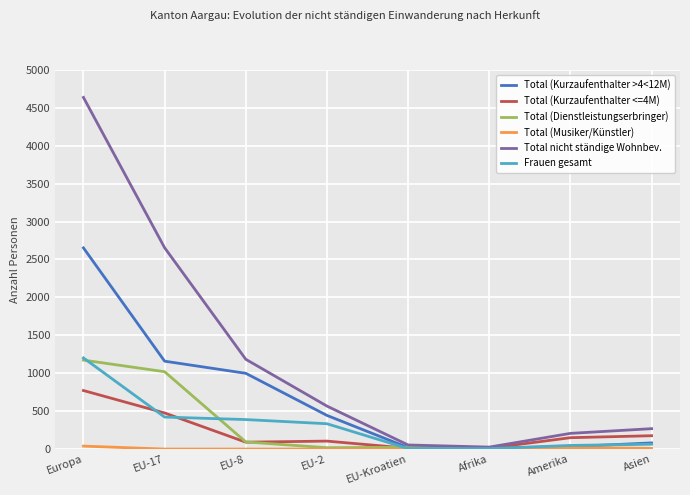

Which series has the largest range (max minus min)?

Total nicht ständige Wohnbev.